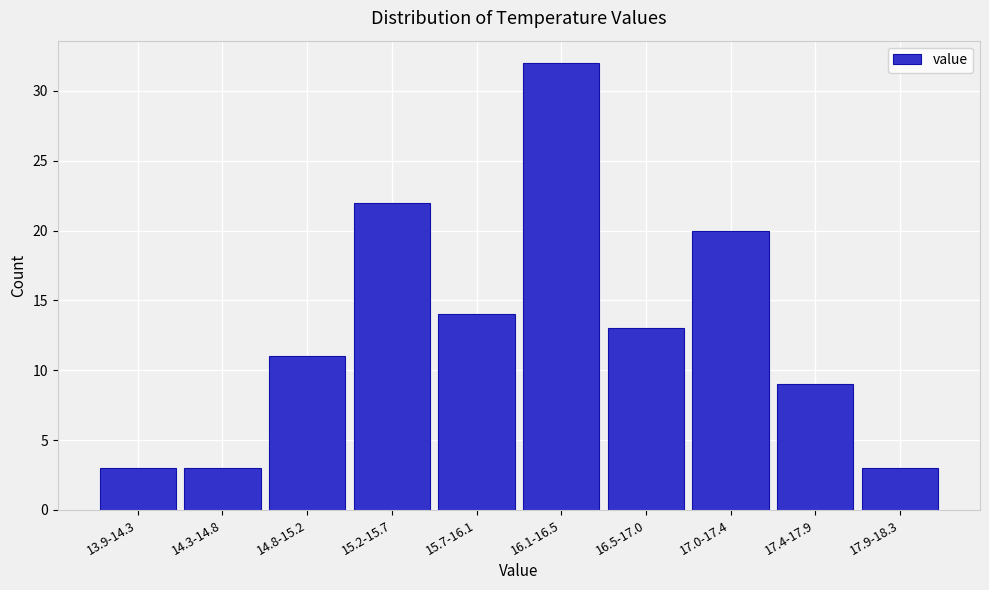

Reading left to right, extract all data points from this chart.

13.9-14.3=3	14.3-14.8=3	14.8-15.2=11	15.2-15.7=22	15.7-16.1=14	16.1-16.5=32	16.5-17.0=13	17.0-17.4=20	17.4-17.9=9	17.9-18.3=3